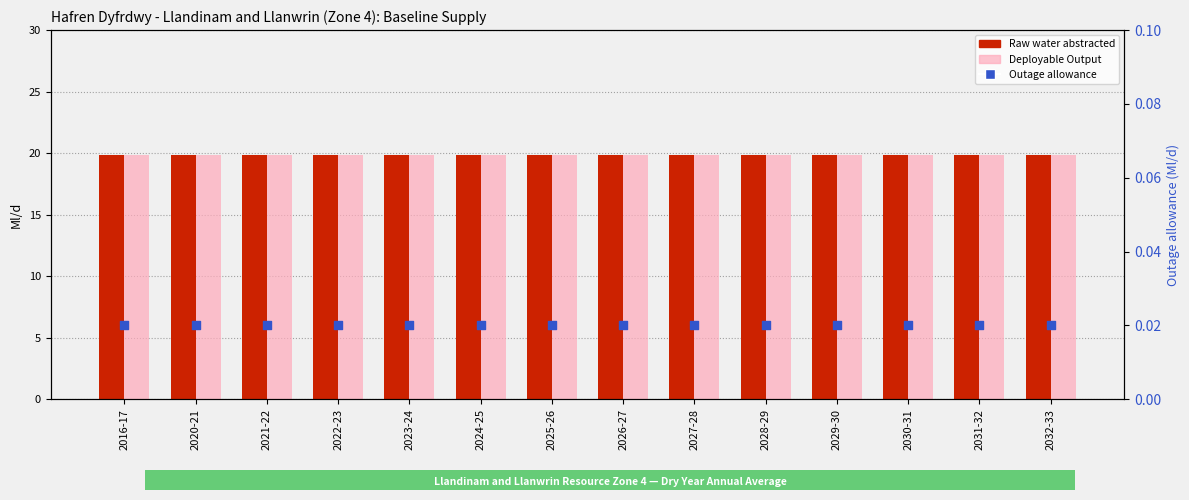

What are all the series names shown in the legend?

Raw water abstracted, Deployable Output, Outage allowance